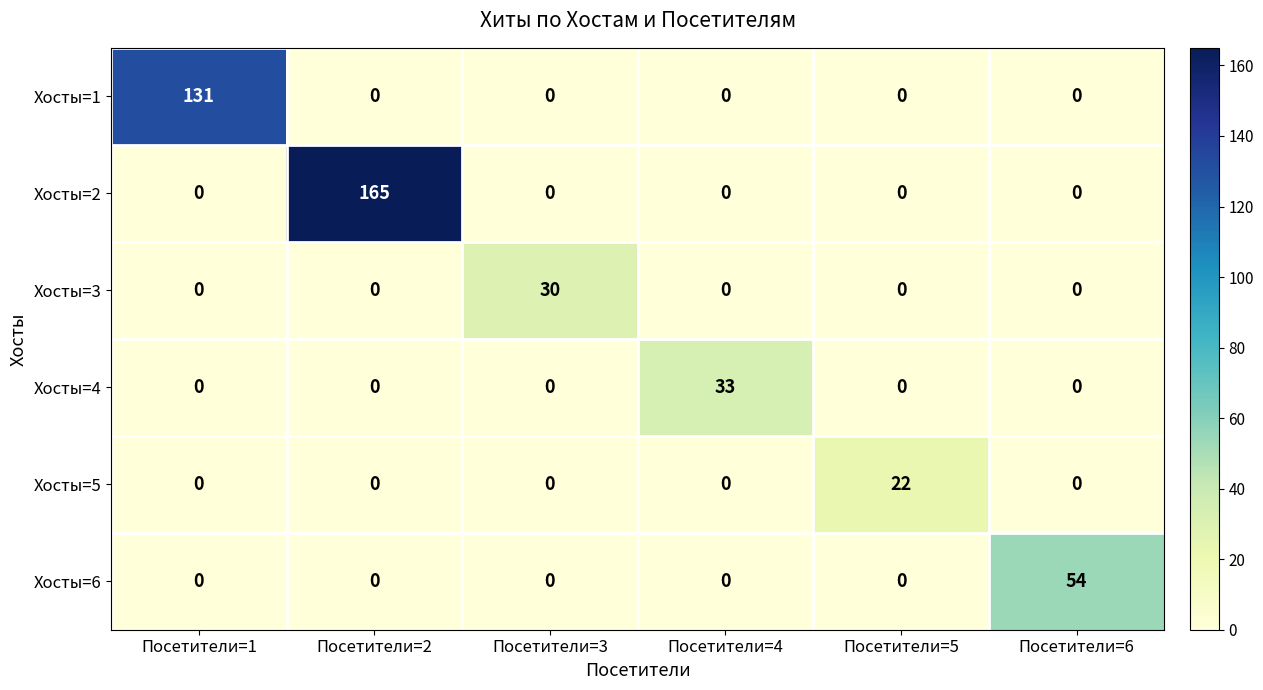

The value of Хосты=4 at Посетители=6 is 0. True or false?

True